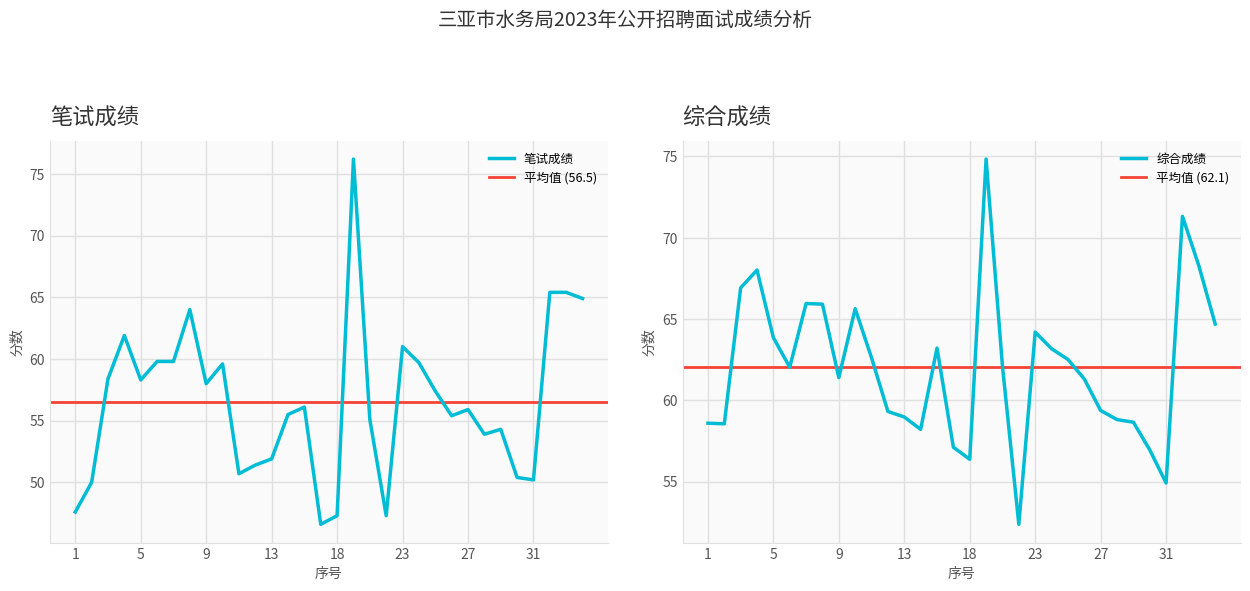

True or false: 综合成绩 has more than 2 points higher than both neighbors.

True